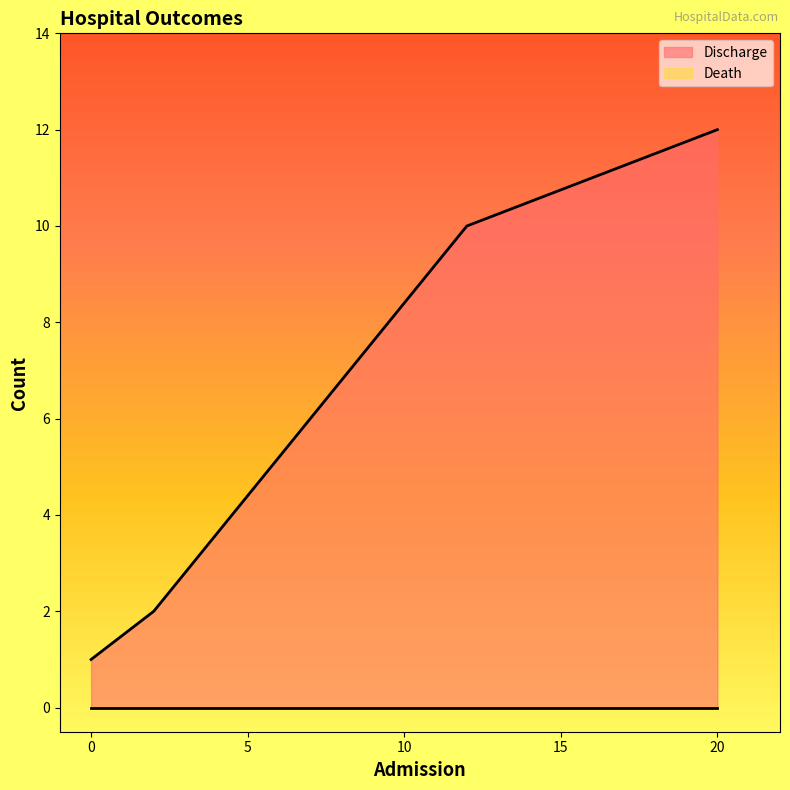

Count the number of categories in the chart.

4